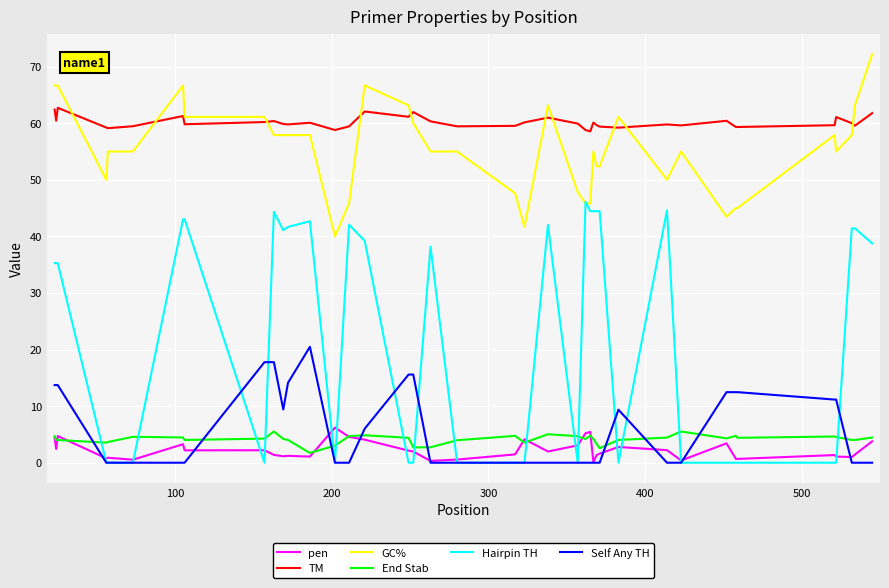

What is the minimum value for GC%?

40.0